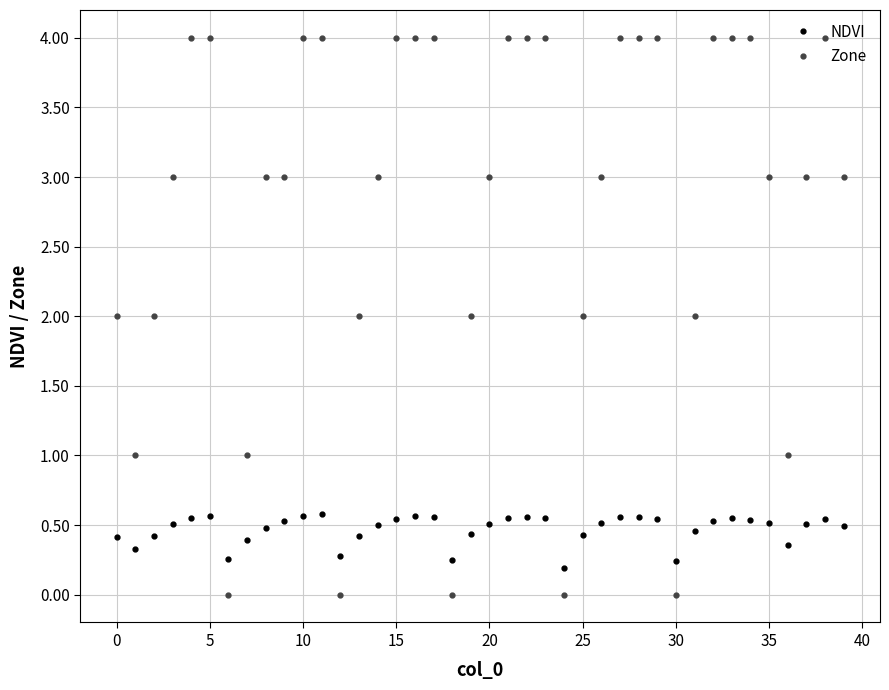

What is the value of the Zone point at the 21st from the left?

3.0